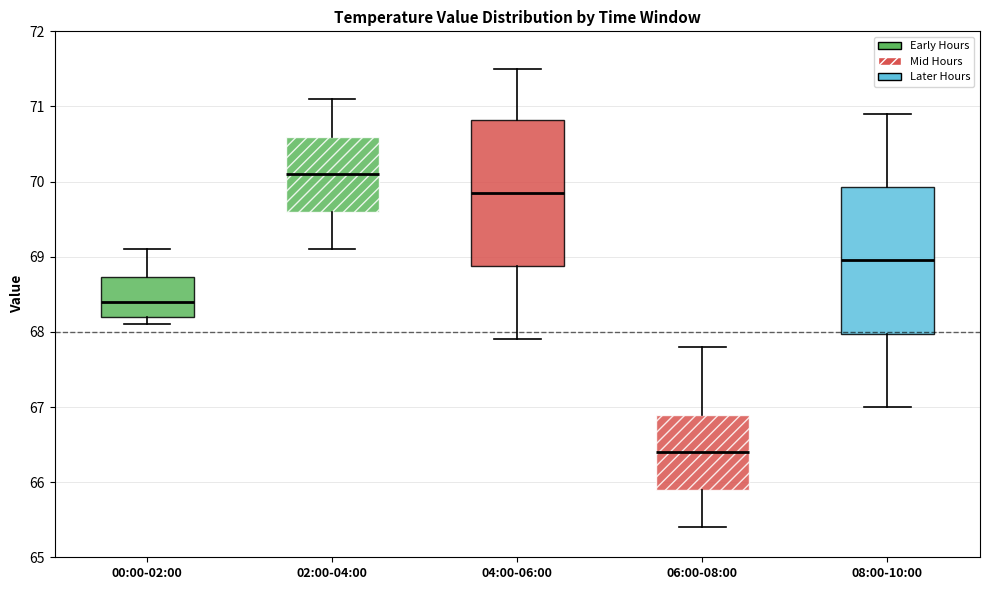

Reading left to right, read every box against the y-axis: the position of its median line, the range the box covers, and the ends of its whiskers. The values are not printed on the chart, so give them approximately, as read against the axis.

00:00-02:00: median 68.4, box 68.2 to 68.7, whiskers 68.1 to 69.1
02:00-04:00: median 70.1, box 69.6 to 70.6, whiskers 69.1 to 71.1
04:00-06:00: median 69.9, box 68.9 to 70.8, whiskers 67.9 to 71.5
06:00-08:00: median 66.4, box 65.9 to 66.9, whiskers 65.4 to 67.8
08:00-10:00: median 69.0, box 68.0 to 69.9, whiskers 67.0 to 70.9